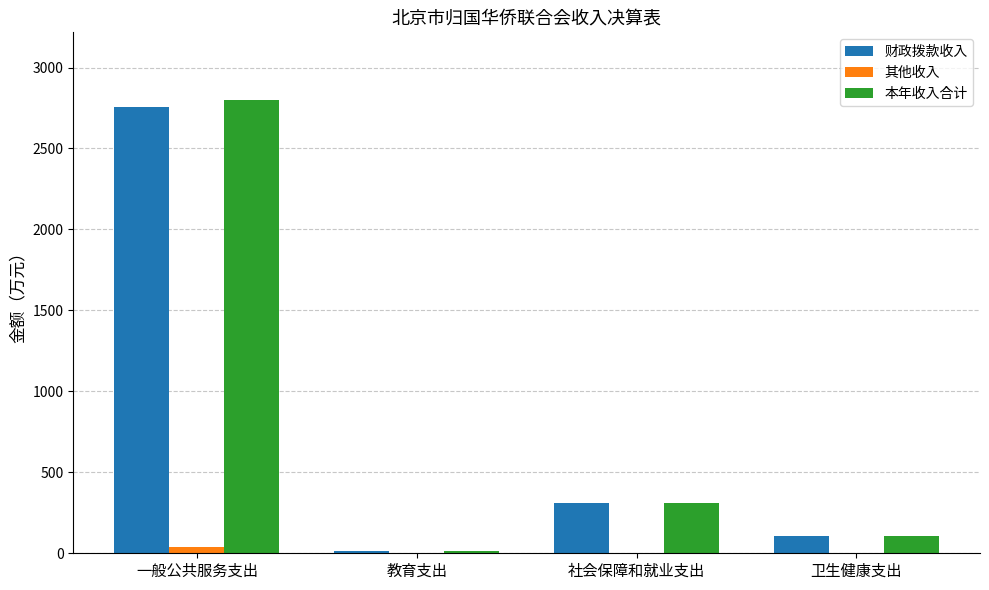

How many categories are shown in the chart?

4